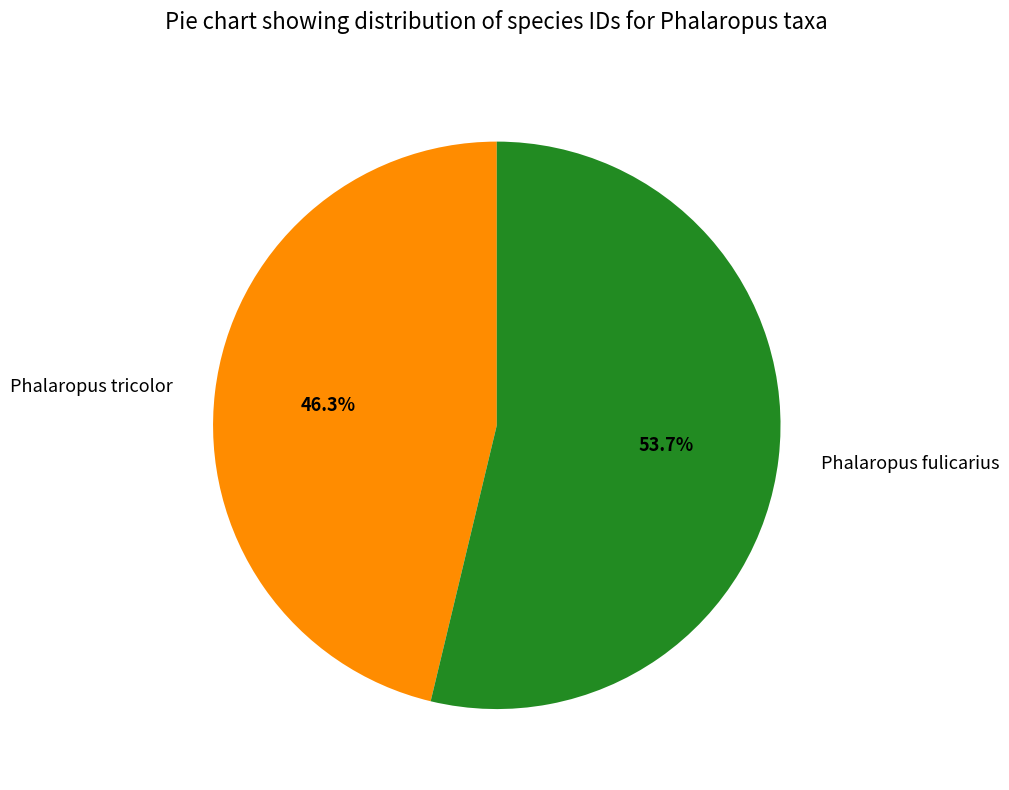

The Phalaropus fulicarius slice represents 45% of the pie. True or false?

False